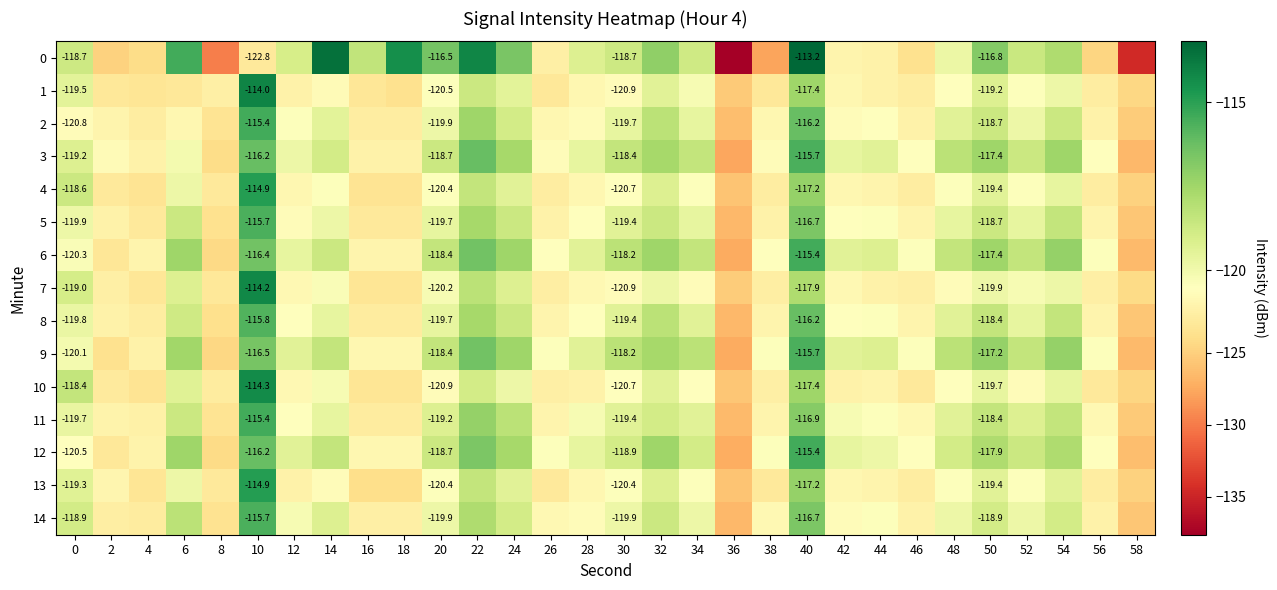

At 4, list the series in order from largest to smallest.

6, 12, 3, 9, 11, 2, 8, 14, 5, 7, 1, 13, 4, 10, 0